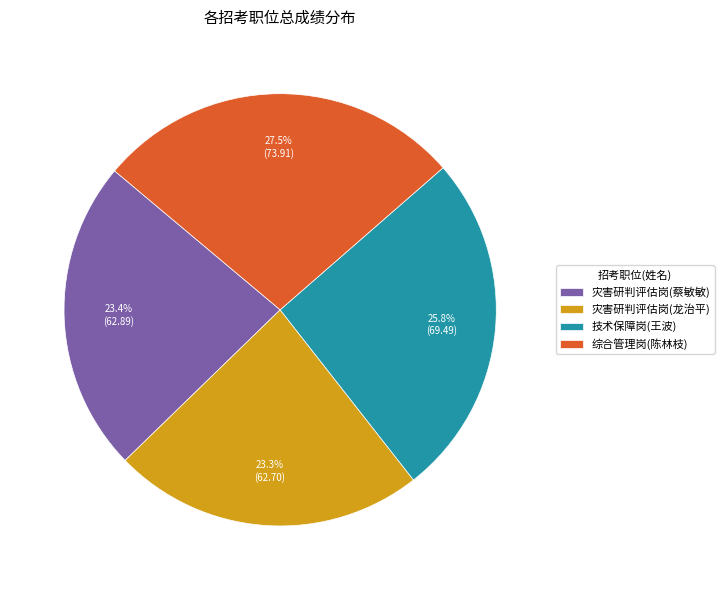

Do 灾害研判评估岗(龙治平) and 技术保障岗(王波) together represent more than half of the pie?

No